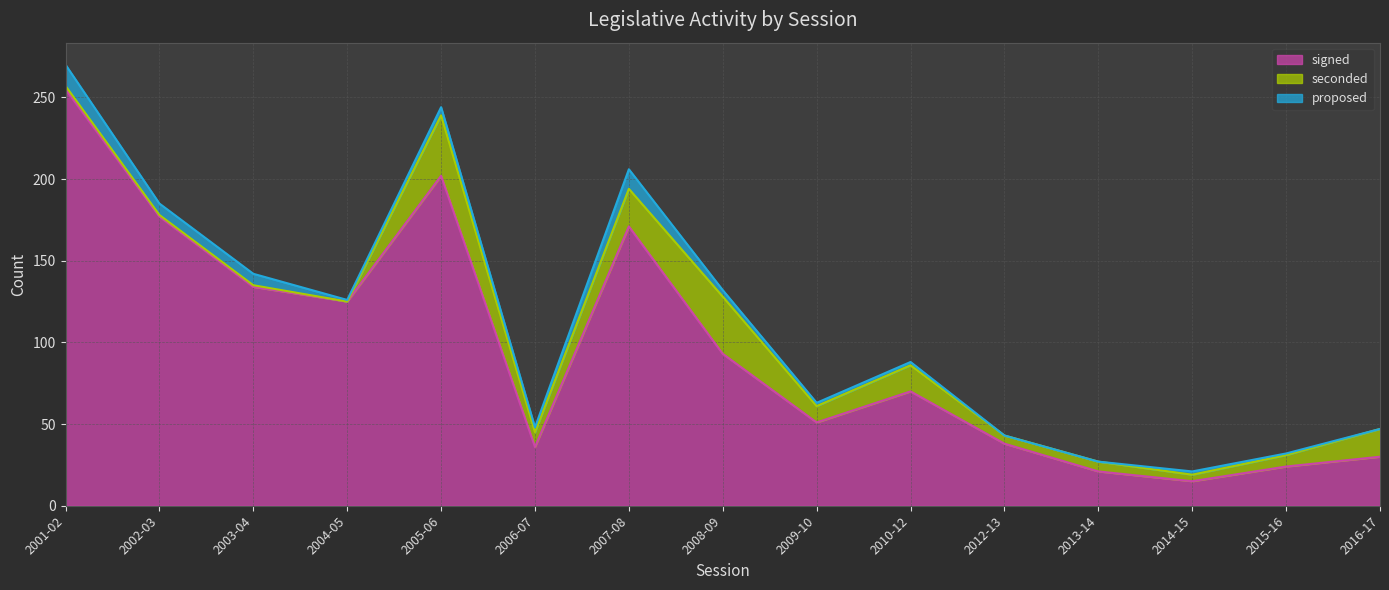

What is the lowest value of the signed series?

15